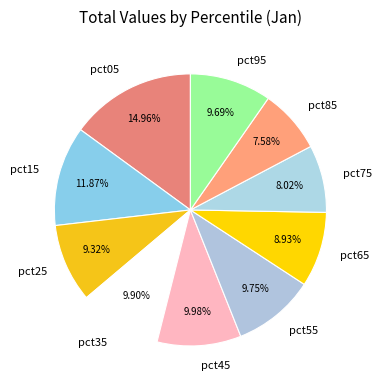

Combined, do pct35 and pct65 account for over 50%?

No